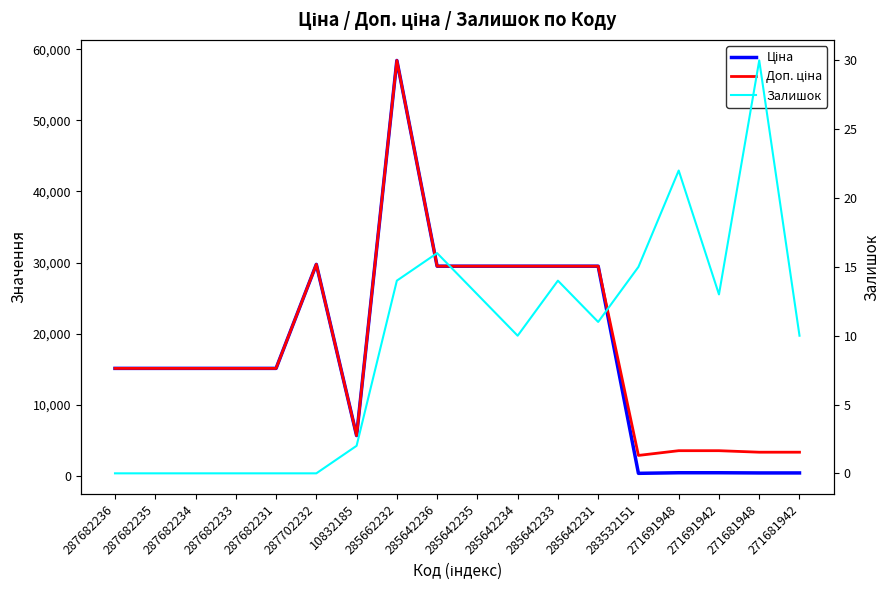

Which series has the largest total across all categories?

Доп. ціна